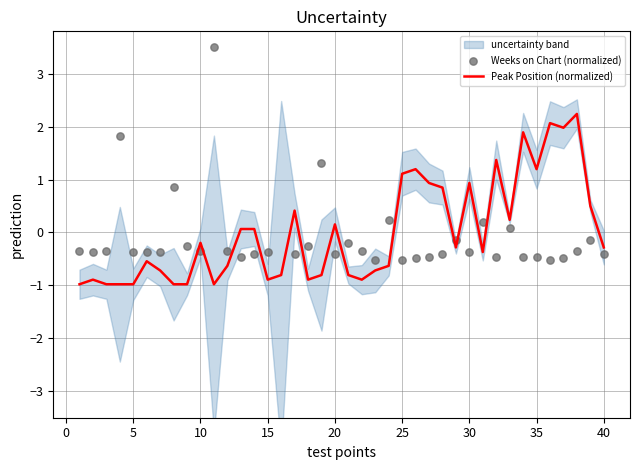

Which series has the widest spread of Y values?

Weeks on Chart (normalized)